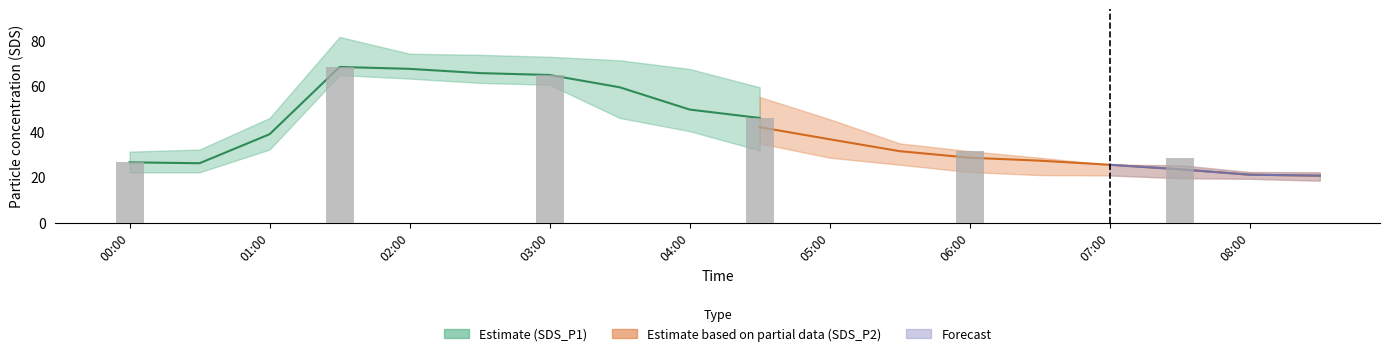

At which category is the sum across all series the highest?

01:30